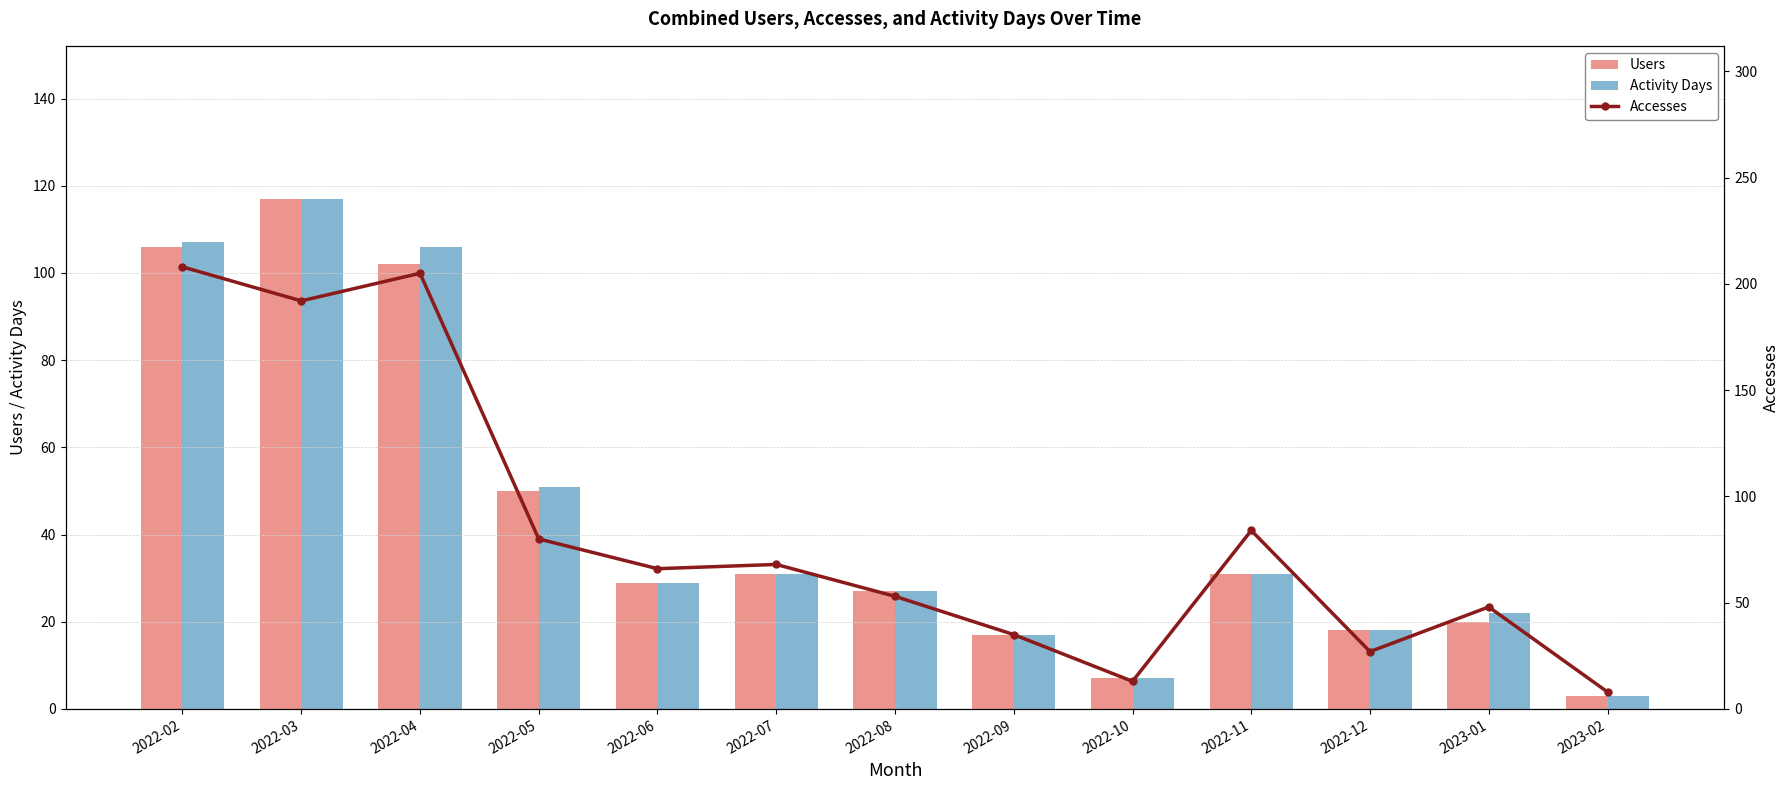

What is the maximum value for Accesses?

208